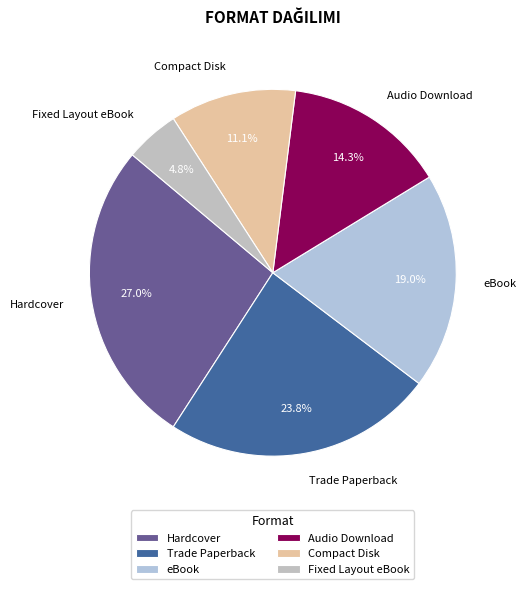

To the nearest percent, what portion does Hardcover represent?

27%